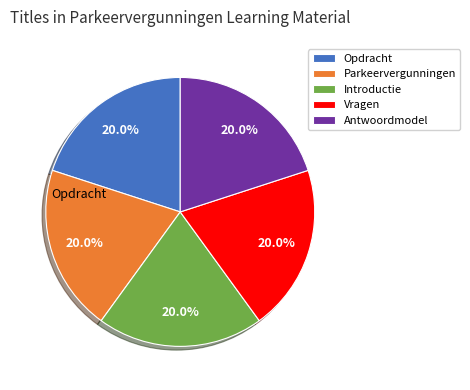

What is the total percentage of Opdracht and Vragen?

40.0%